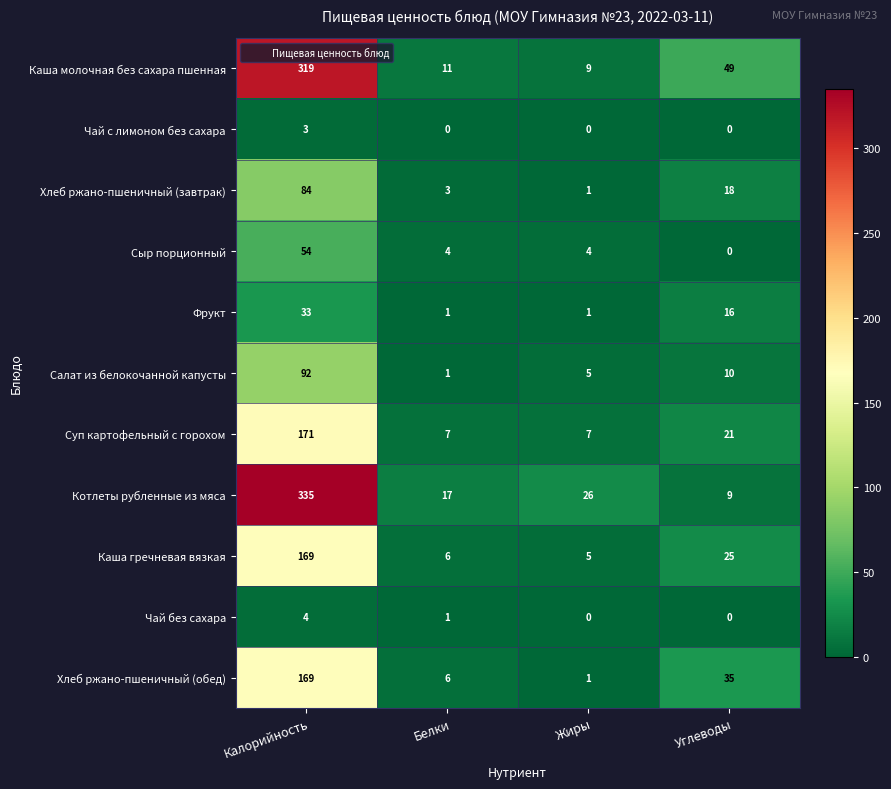

Which series has the largest range (max minus min)?

Котлеты рубленные из мяса